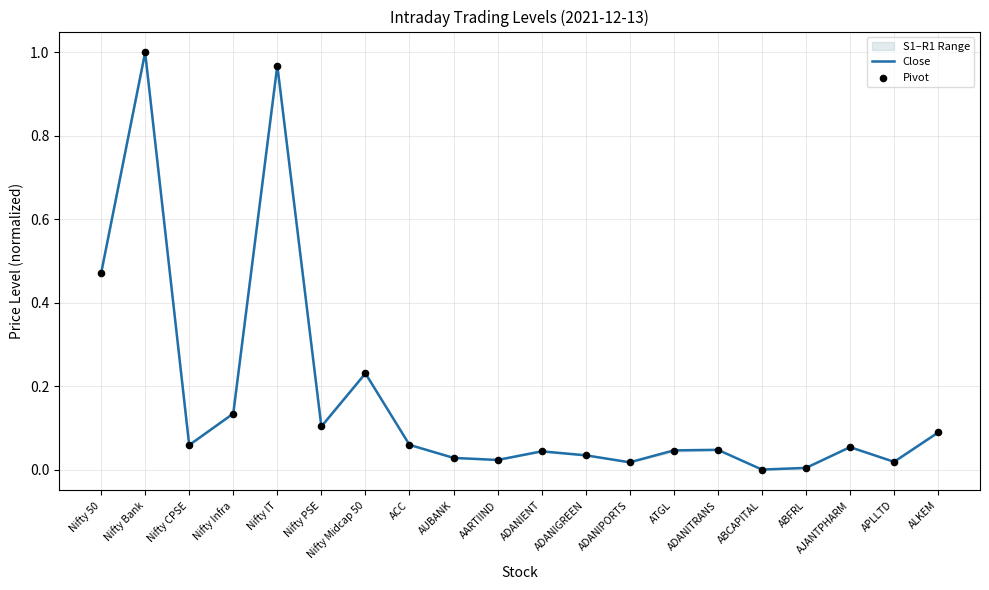

Is the value of Pivot at Nifty PSE greater than the value of Close at ABCAPITAL?

Yes